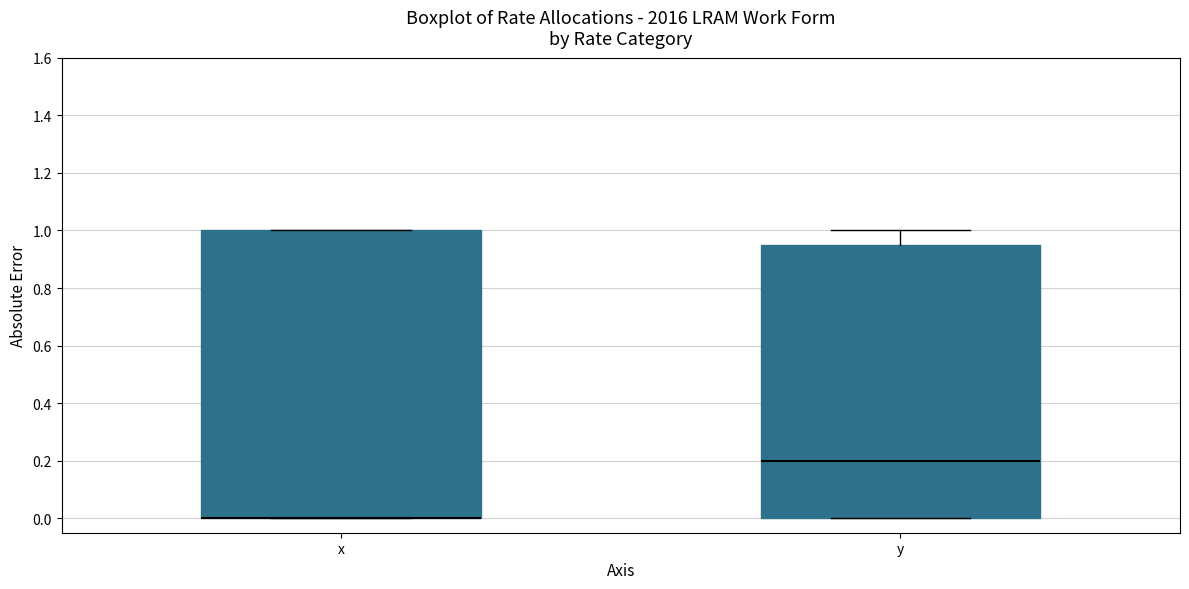

Comparing the boxes themselves (not the whiskers), which one is the tallest?

x